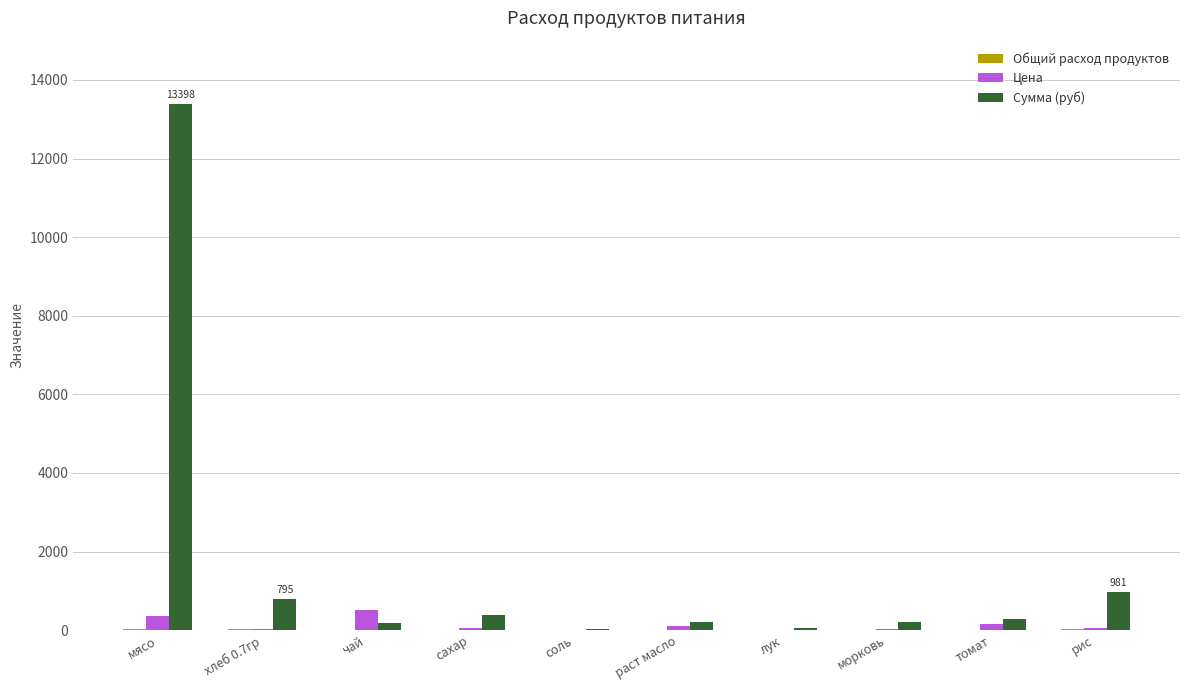

What is the greatest value displayed?

13398.0